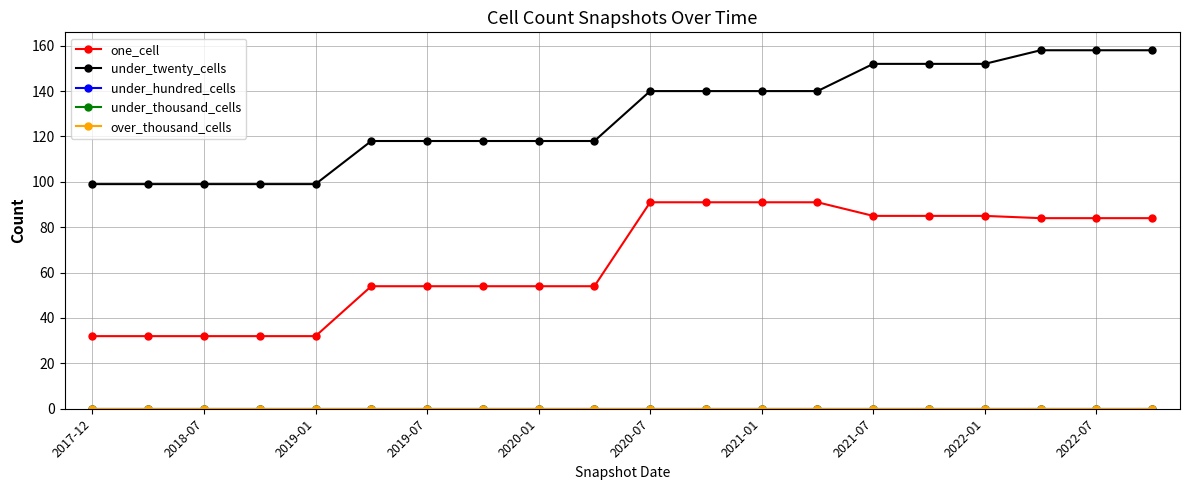

Does the chart have visible grid lines?

Yes